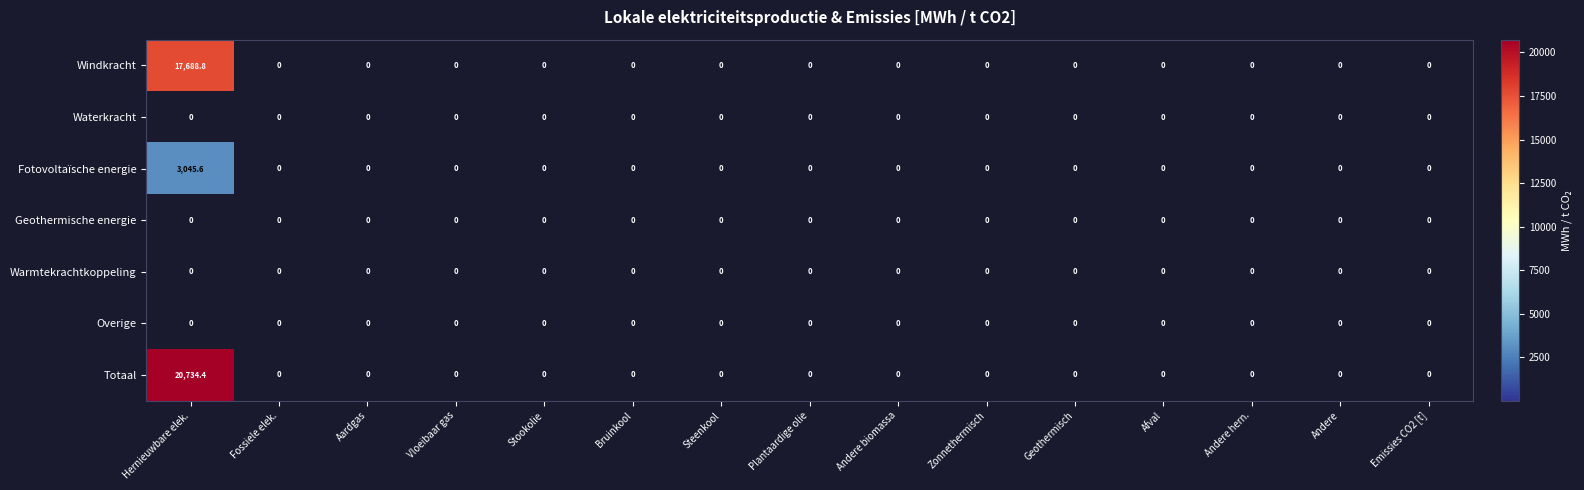

What is the maximum value shown in the chart?

20734.4